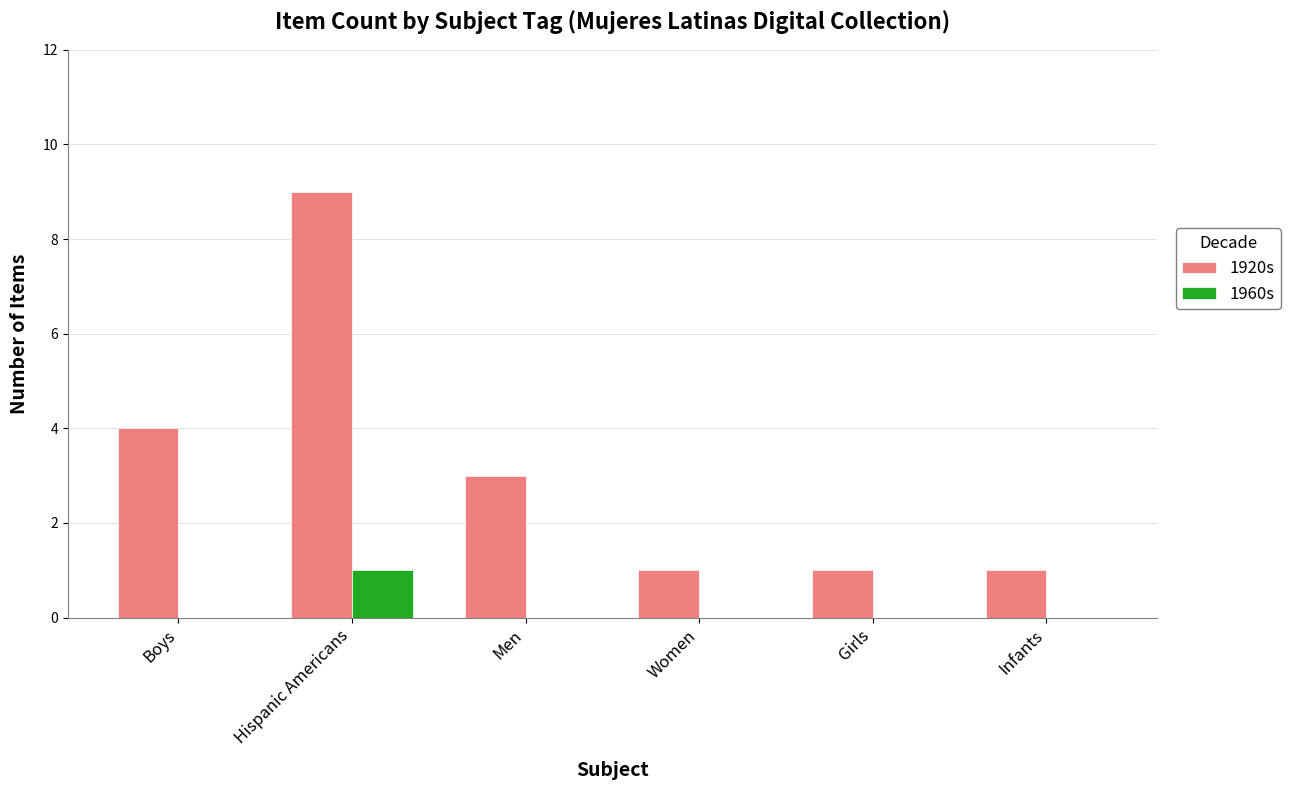

Count the 1920s values in the range 1 to 4.

5